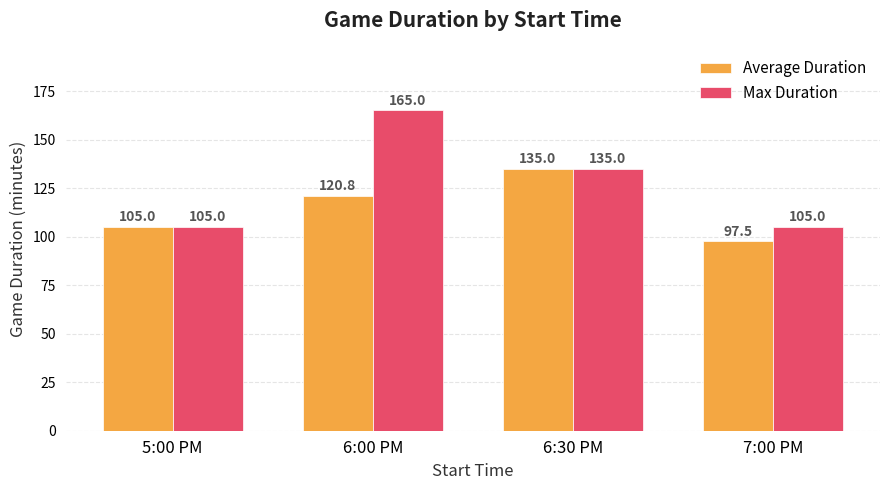

What is the minimum value shown in the chart?

97.5